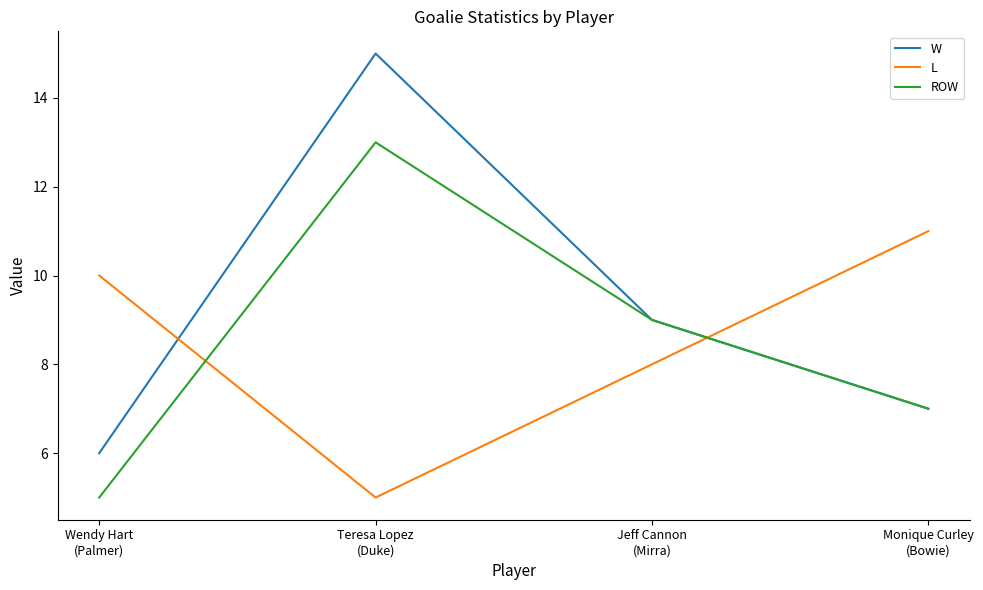

Which series has the largest range (max minus min)?

W